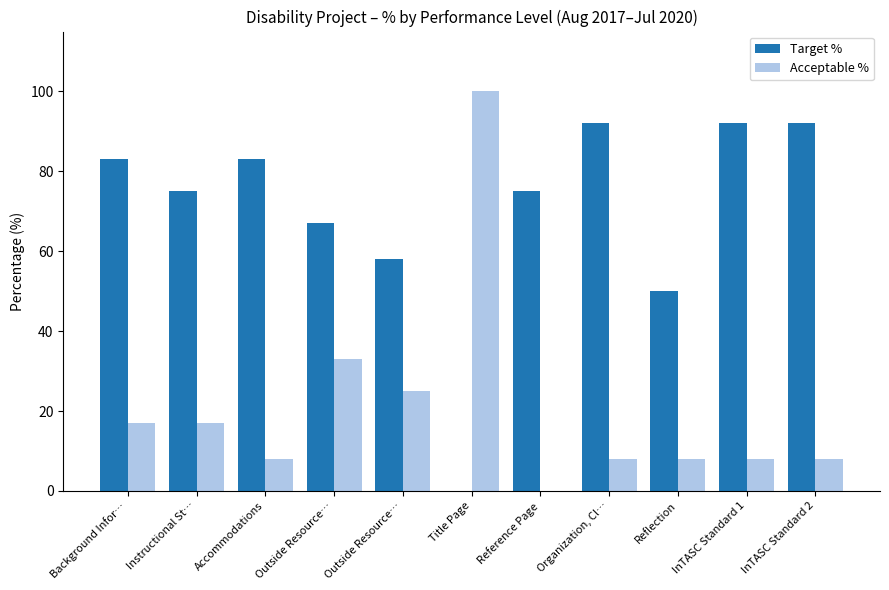

Which category has the lowest value in the Acceptable % series?

Reference Page